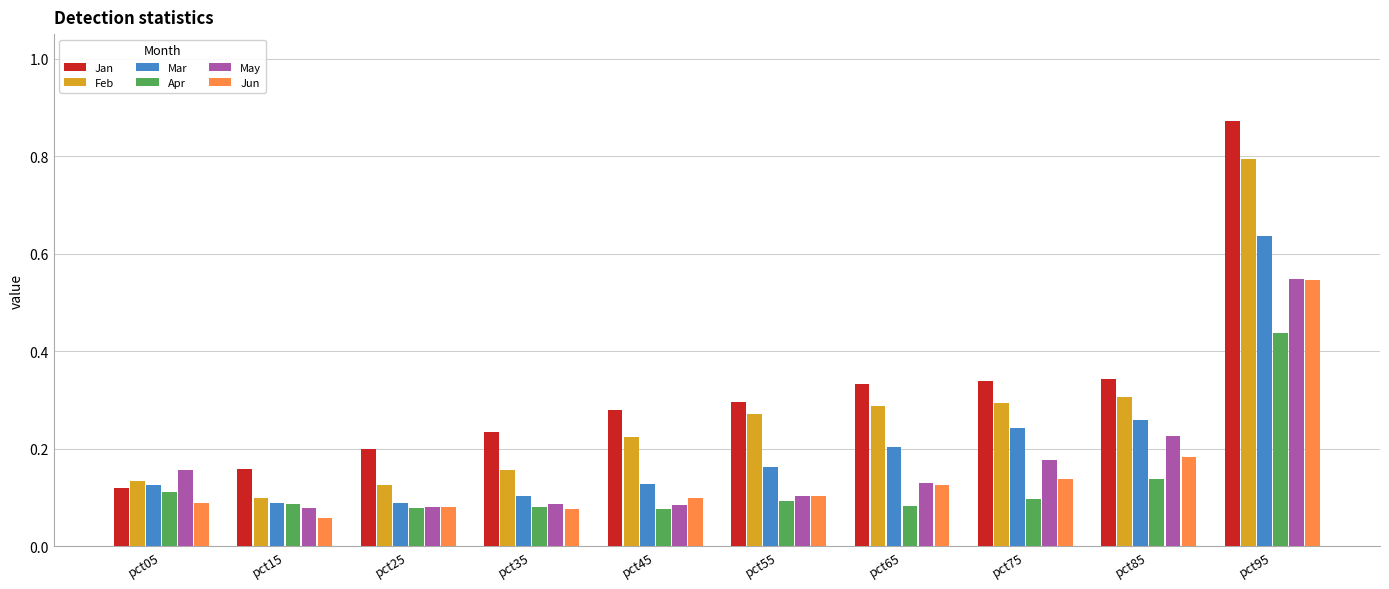

What is the sum of all May values?

1.7